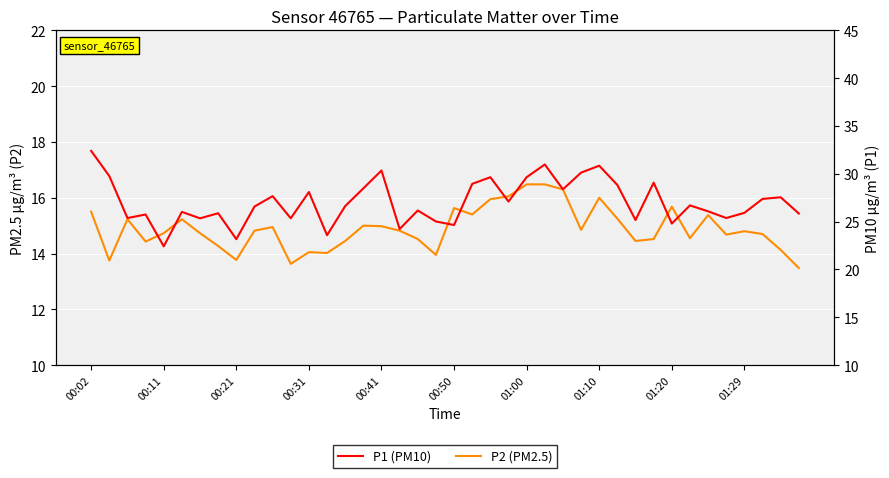

What is the total value across all series at 15?

43.5